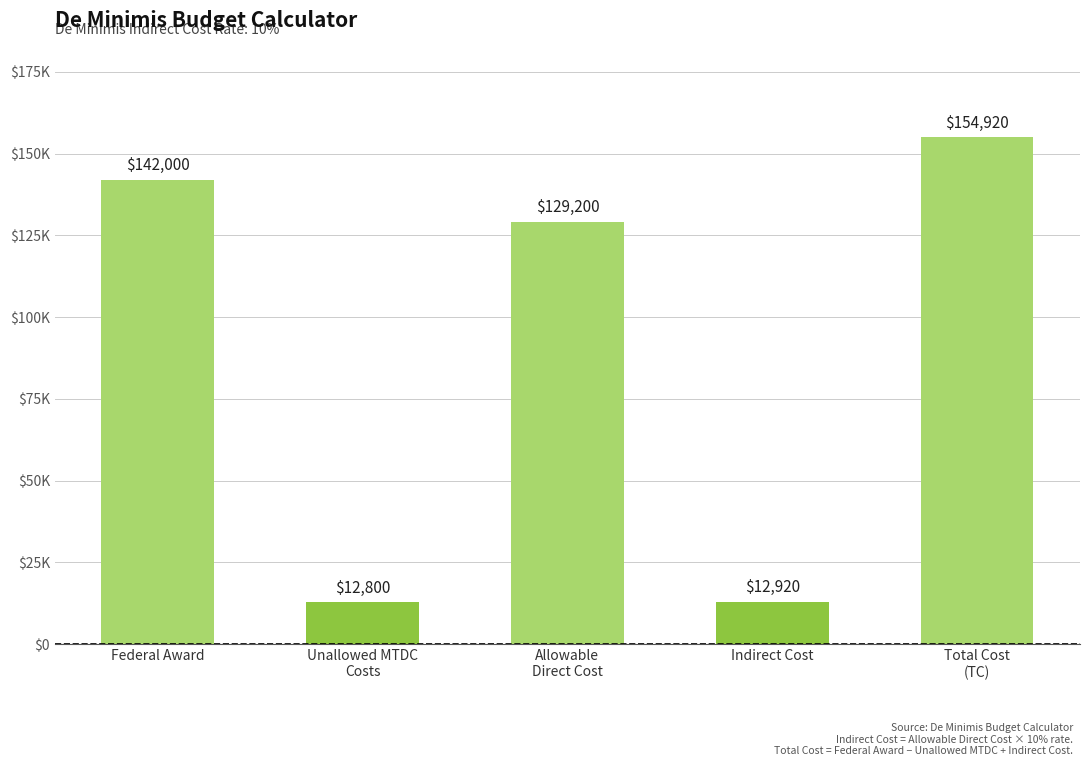

How many data points are less than 129200?

2